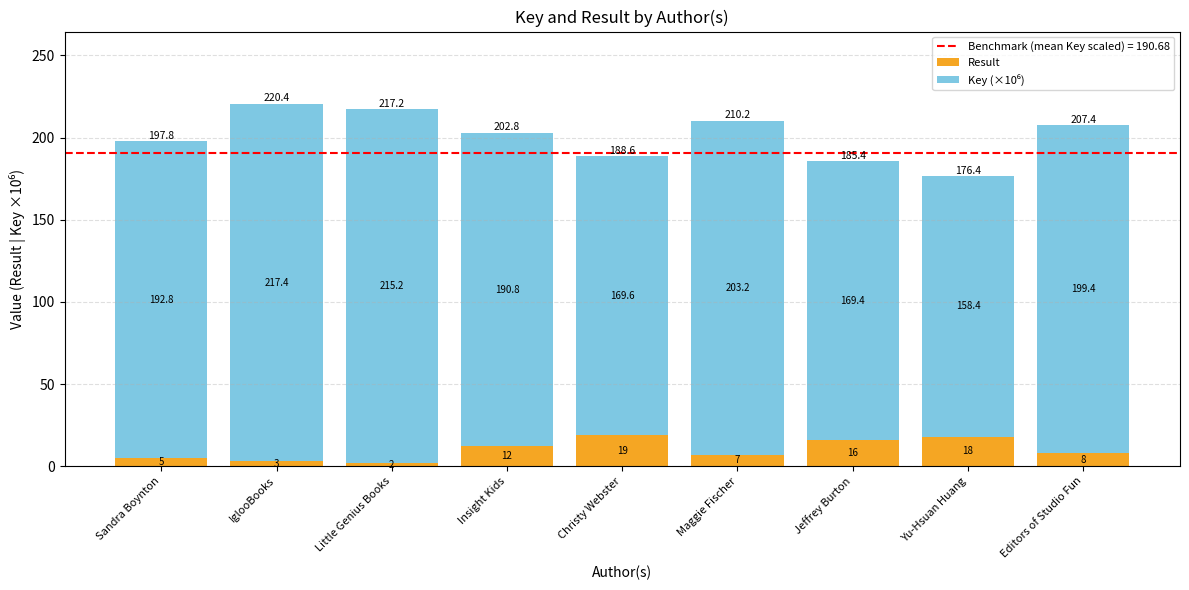

What is the difference between the second highest and minimum values in the Result series?

16.0